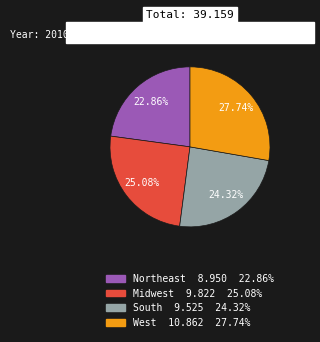

How many segments does this pie chart have?

4